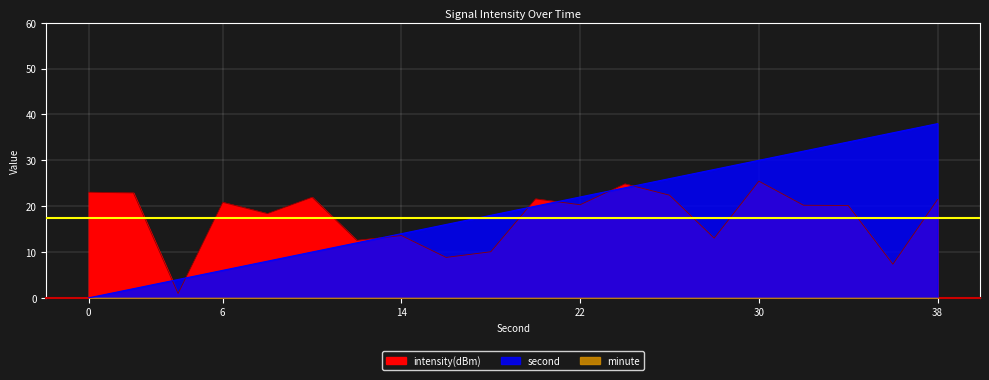

Is it true that intensity(dBm) equals 8.8 at 16?

True